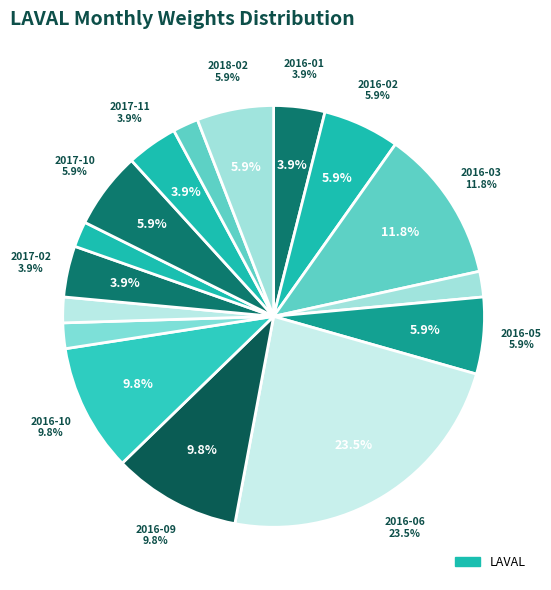

To the nearest percent, what is the combined percentage of 2016-09 and 2017-10?

16%